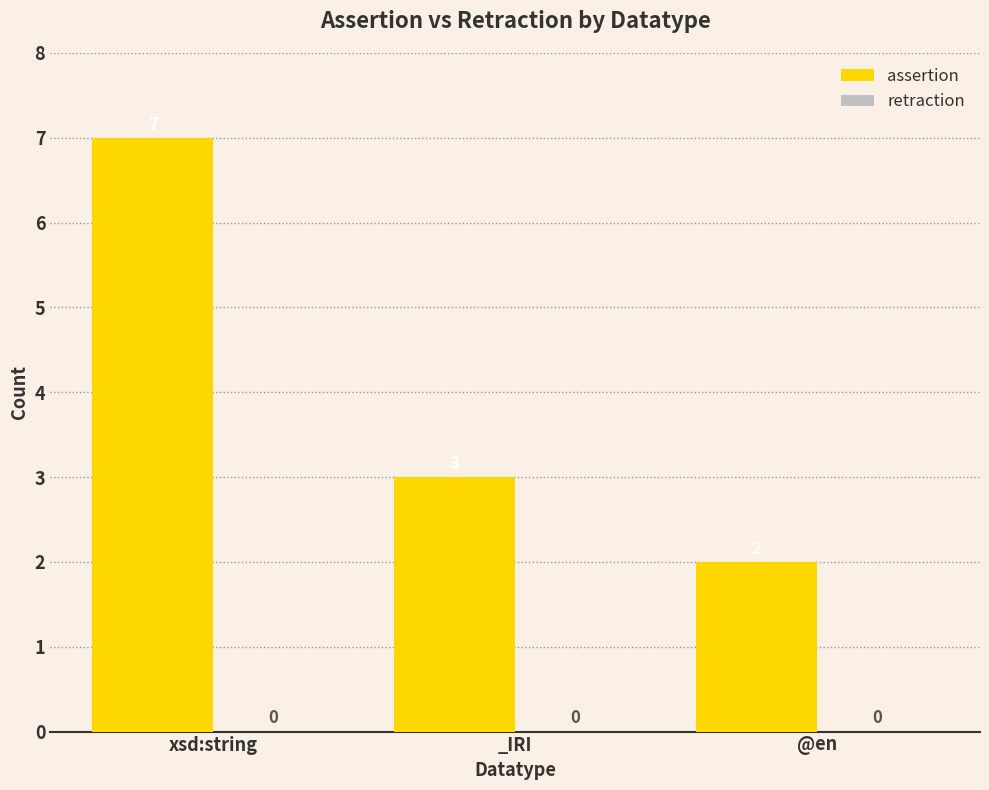

What is the maximum value shown in the chart?

7